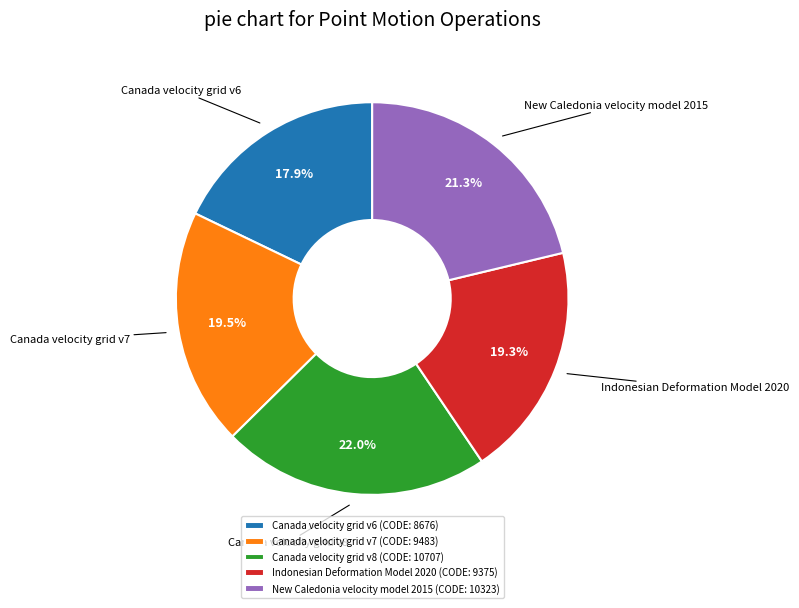

To the nearest percent, what is the combined percentage of Canada velocity grid v6 and Canada velocity grid v7?

37%